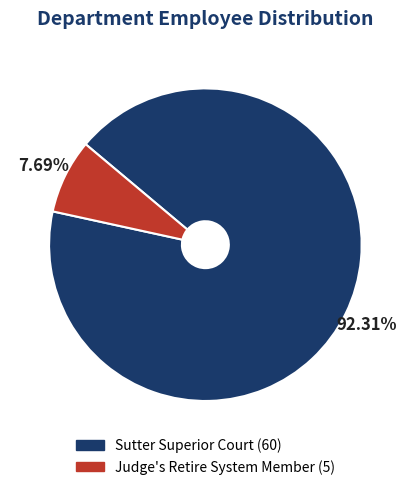

Is it true that Sutter Superior Court is 92% of the pie?

True